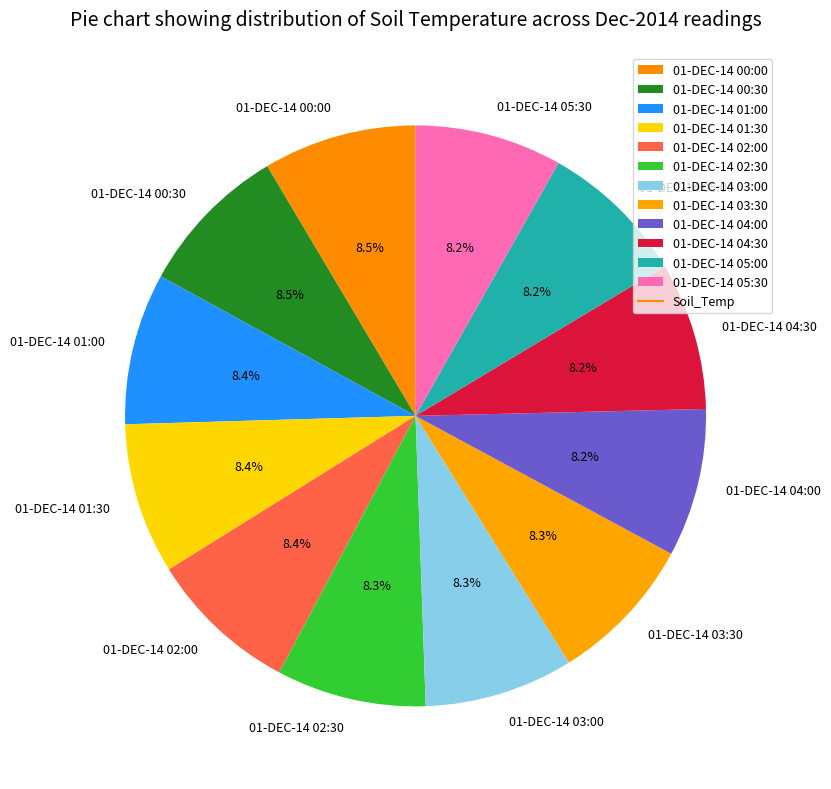

Combined, do 01-DEC-14 00:00 and 01-DEC-14 02:30 account for over 50%?

No